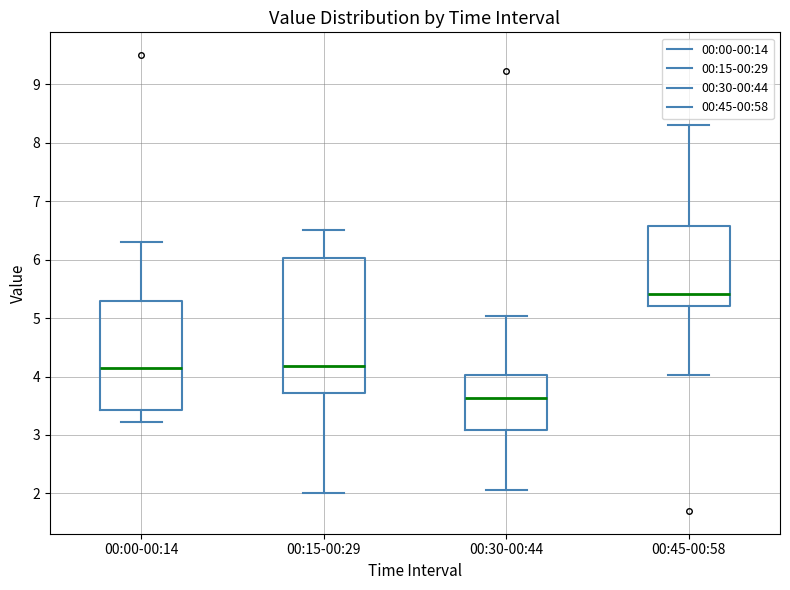

Which box is the tallest, from its lower edge to its upper edge?

00:15-00:29